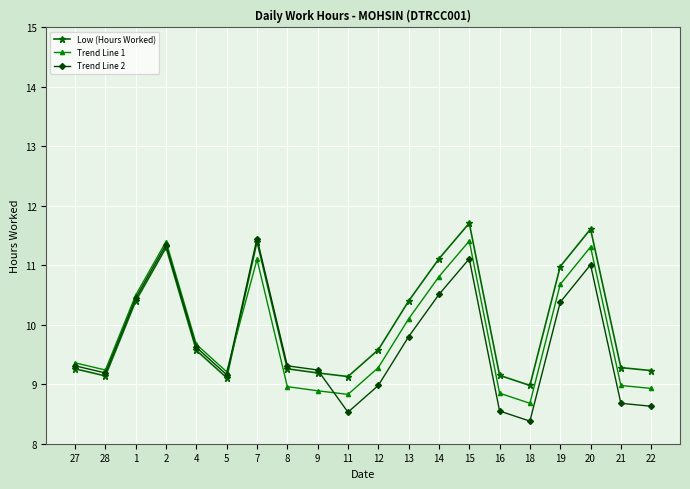

True or false: Trend Line 1 and Low (Hours Worked) intersect in this chart.

True